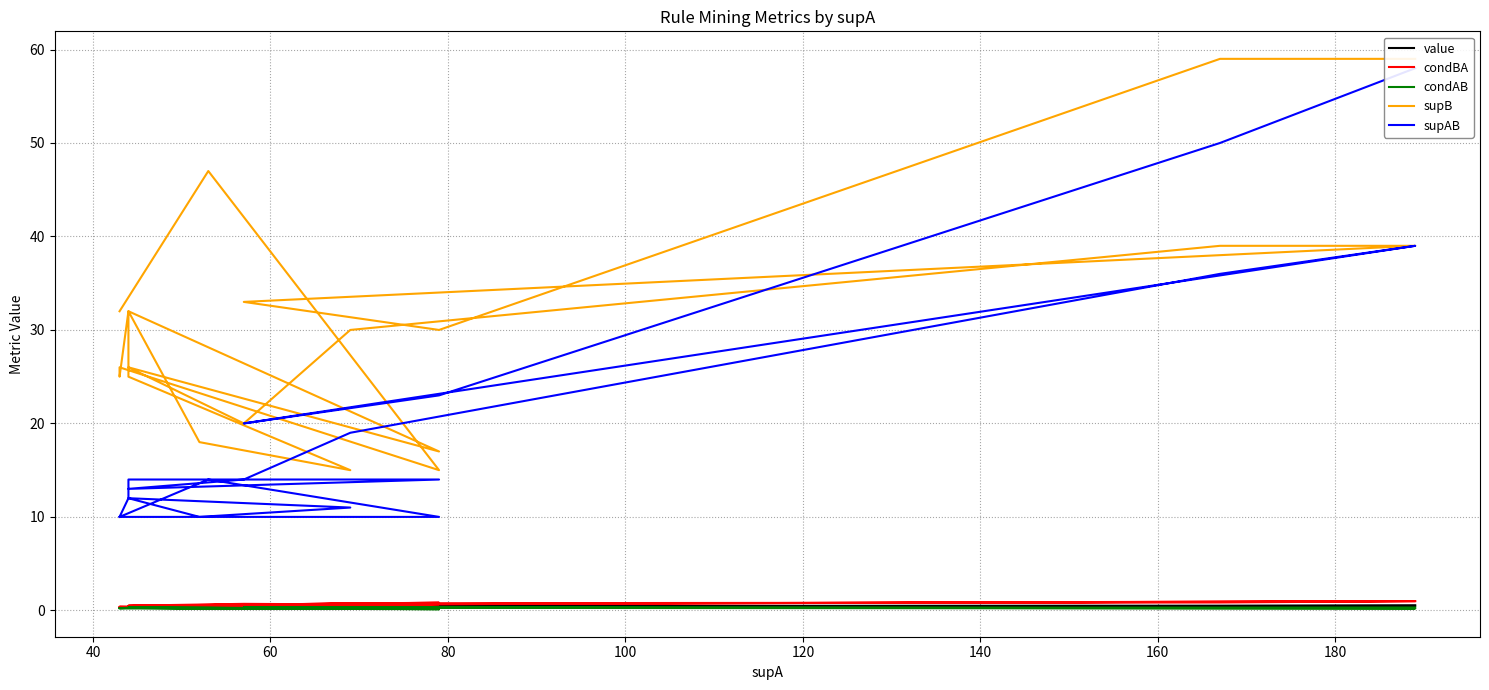

What is the highest value of the supAB series?

58.0